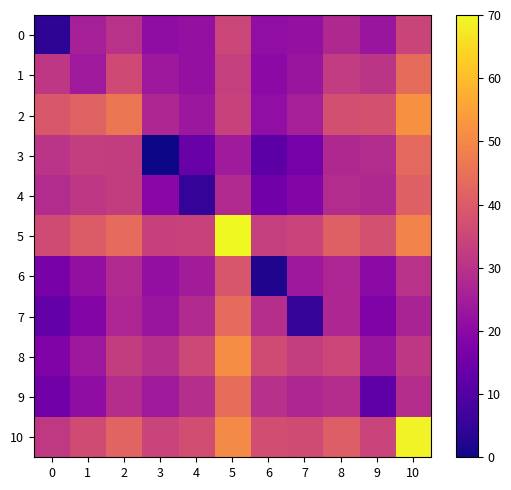

At which category is the sum across all series the highest?

5